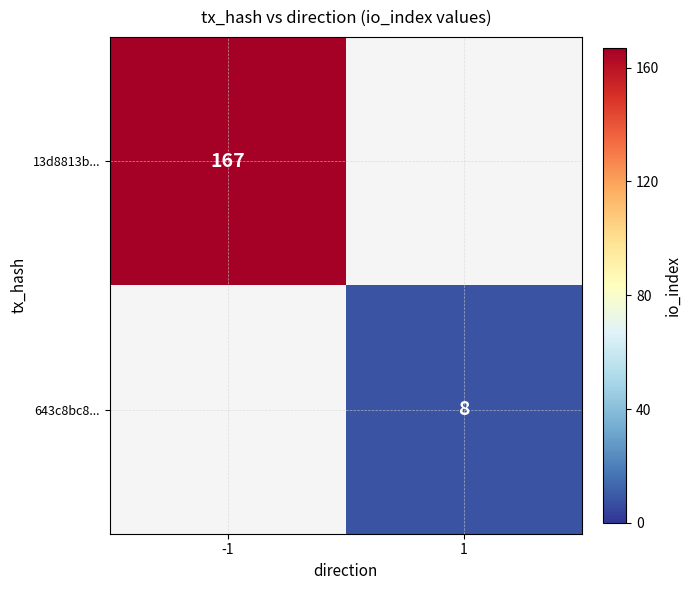

The value of 643c8bc8... at 1 is 8. True or false?

True